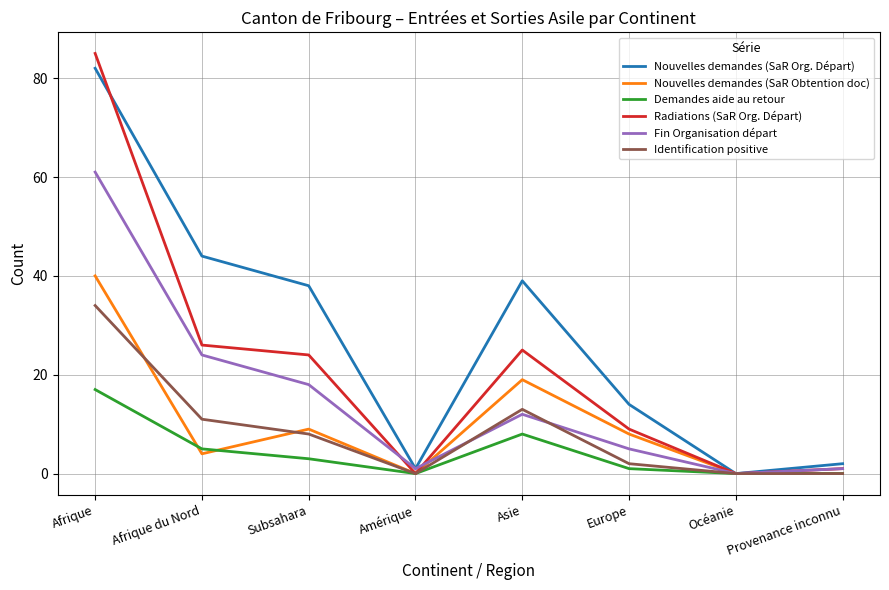

Which label corresponds to the largest value in the chart?

Afrique